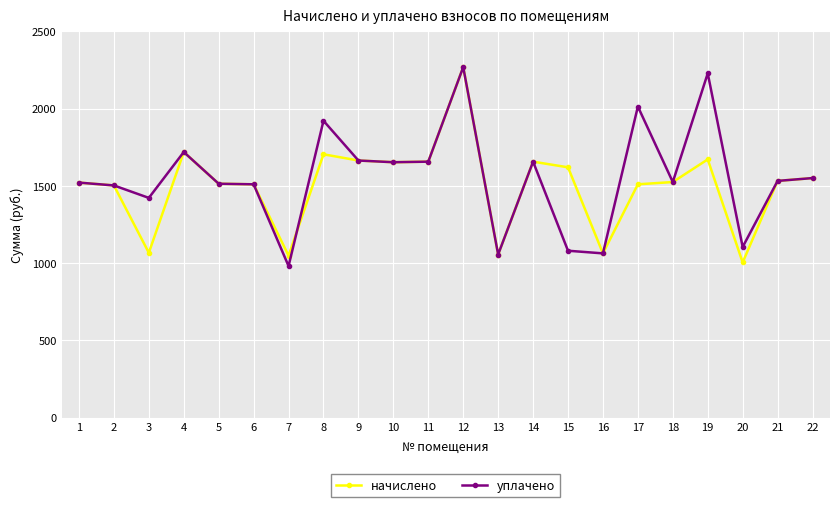

Between 7 and 17, which series saw the biggest shift?

уплачено